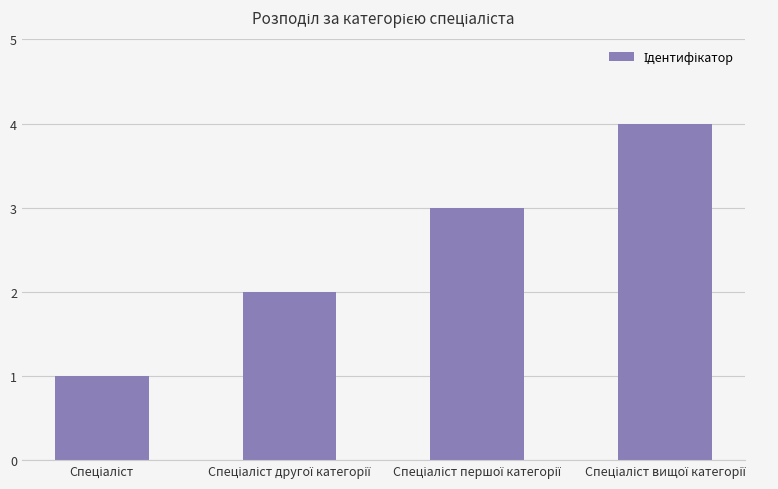

What is the greatest value displayed?

4